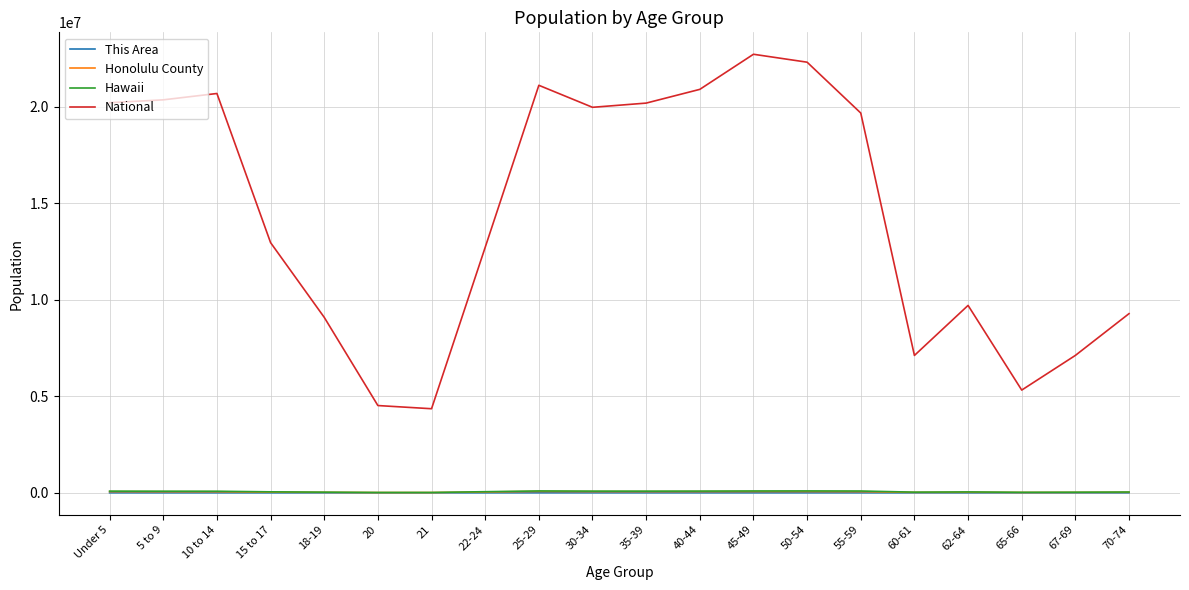

What value does the Hawaii series have at 10 to 14, to the nearest 100?

81500